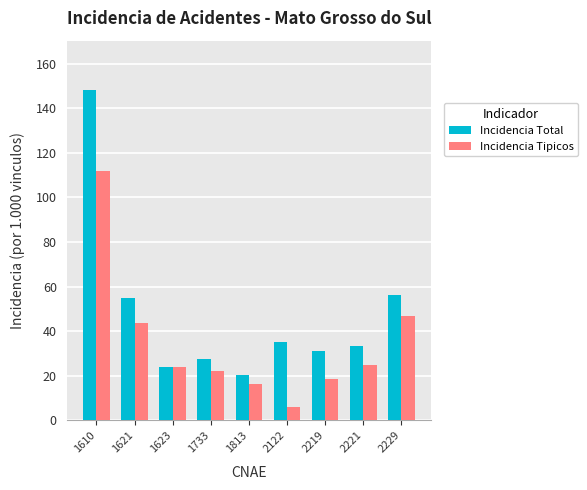

Rank the series by their average value, from highest to lowest.

Incidencia Total, Incidencia Tipicos